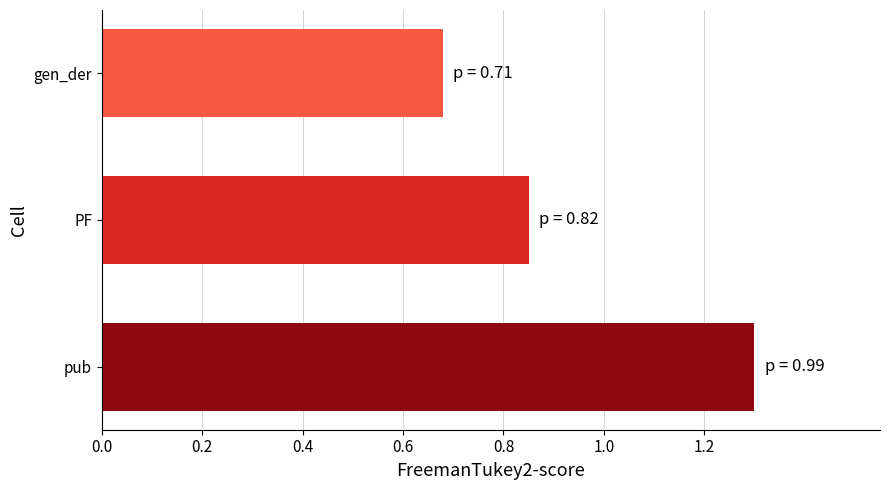

List the labels in order of value, smallest first.

gen_der, PF, pub